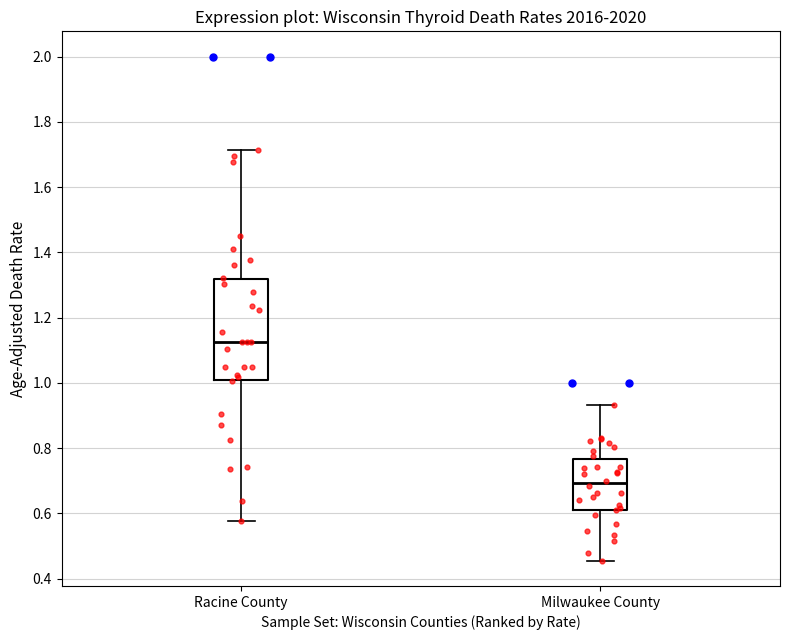

Reading left to right, read every box against the y-axis: the position of its median line, the range the box covers, and the ends of its whiskers. The values are not printed on the chart, so give them approximately, as read against the axis.

Racine County: median 1.12, box 1.00 to 1.32, whiskers 0.58 to 1.72
Milwaukee County: median 0.70, box 0.62 to 0.76, whiskers 0.46 to 0.94